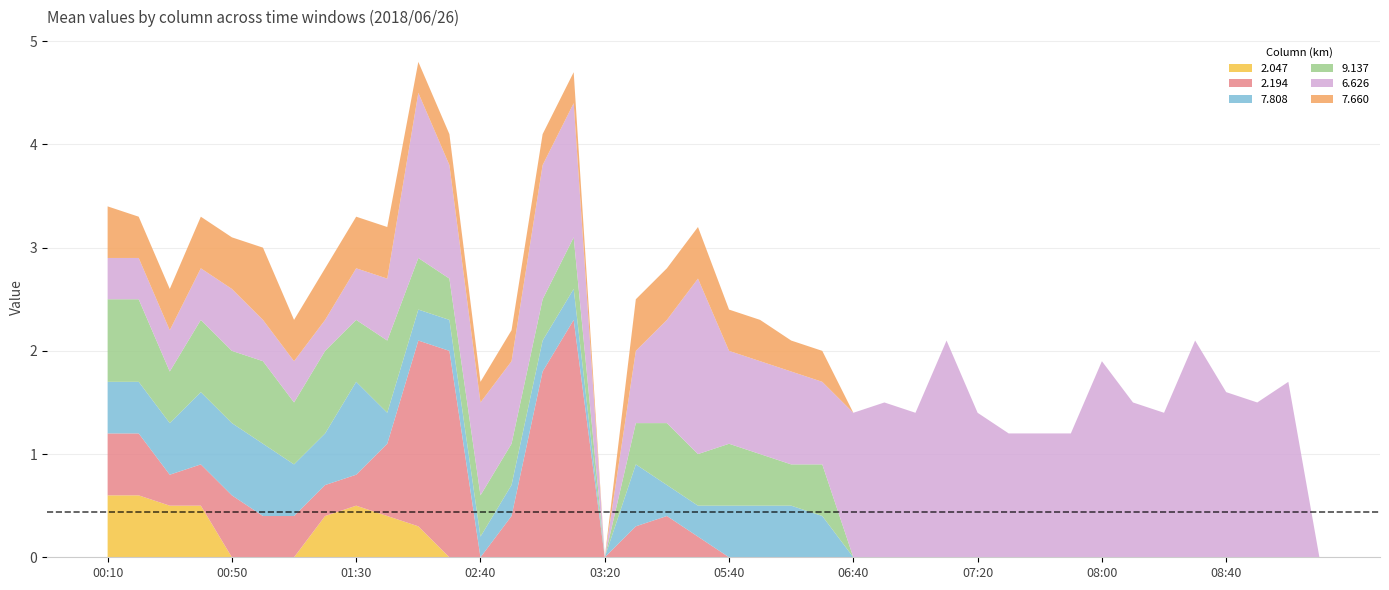

Reading left to right, what are all the values shown in this chart?

2.047: 0.6	0.6	0.5	0.5	0.0	0.0	0.0	0.4	0.5	0.4	0.3	0.0	0.0	0.0	0.0	0.0	0.0	0.0	0.0	0.0	0.0	0.0	0.0	0.0	0.0	0.0	0.0	0.0	0.0	0.0	0.0	0.0	0.0	0.0	0.0	0.0	0.0	0.0	0.0	0.0
2.194: 0.6	0.6	0.3	0.4	0.6	0.4	0.4	0.3	0.3	0.7	1.8	2.0	0.0	0.4	1.8	2.3	0.0	0.3	0.4	0.2	0.0	0.0	0.0	0.0	0.0	0.0	0.0	0.0	0.0	0.0	0.0	0.0	0.0	0.0	0.0	0.0	0.0	0.0	0.0	0.0
7.808: 0.5	0.5	0.5	0.7	0.7	0.7	0.5	0.5	0.9	0.3	0.3	0.3	0.2	0.3	0.3	0.3	0.0	0.6	0.3	0.3	0.5	0.5	0.5	0.4	0.0	0.0	0.0	0.0	0.0	0.0	0.0	0.0	0.0	0.0	0.0	0.0	0.0	0.0	0.0	0.0
9.137: 0.8	0.8	0.5	0.7	0.7	0.8	0.6	0.8	0.6	0.7	0.5	0.4	0.4	0.4	0.4	0.5	0.0	0.4	0.6	0.5	0.6	0.5	0.4	0.5	0.0	0.0	0.0	0.0	0.0	0.0	0.0	0.0	0.0	0.0	0.0	0.0	0.0	0.0	0.0	0.0
6.626: 0.4	0.4	0.4	0.5	0.6	0.4	0.4	0.3	0.5	0.6	1.6	1.1	0.9	0.8	1.3	1.3	0.0	0.7	1.0	1.7	0.9	0.9	0.9	0.8	1.4	1.5	1.4	2.1	1.4	1.2	1.2	1.2	1.9	1.5	1.4	2.1	1.6	1.5	1.7	0.0
7.660: 0.5	0.4	0.4	0.5	0.5	0.7	0.4	0.5	0.5	0.5	0.3	0.3	0.2	0.3	0.3	0.3	0.0	0.5	0.5	0.5	0.4	0.4	0.3	0.3	0.0	0.0	0.0	0.0	0.0	0.0	0.0	0.0	0.0	0.0	0.0	0.0	0.0	0.0	0.0	0.0